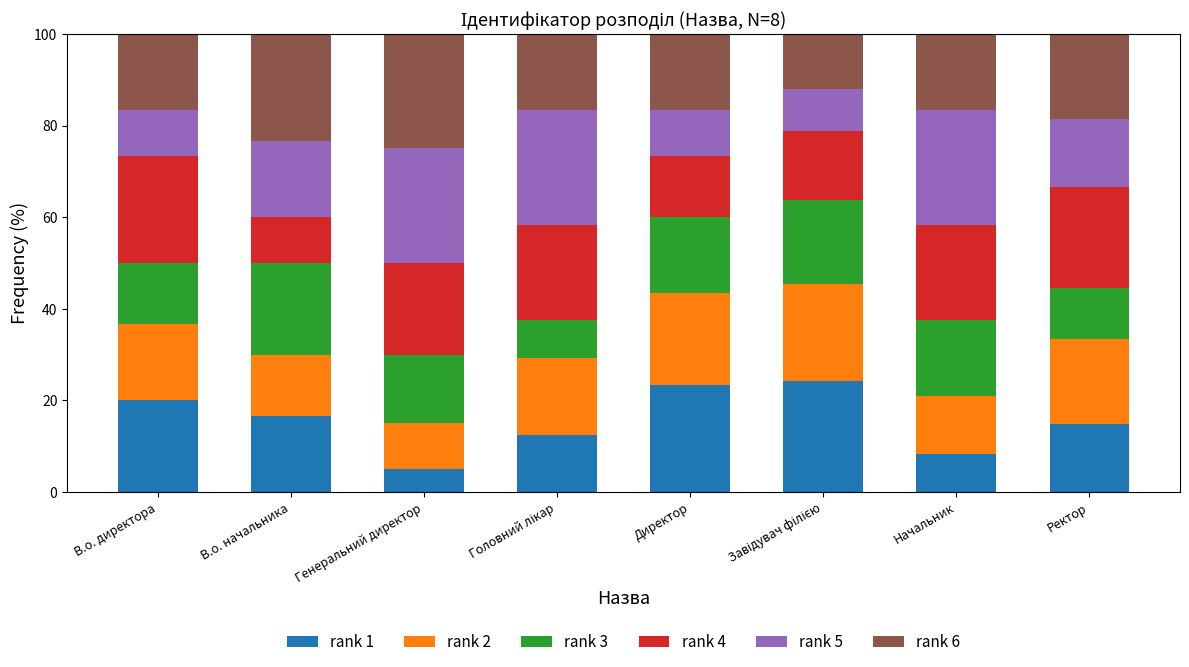

What is the difference between the second highest and second lowest values in the rank 1 series?

15.0